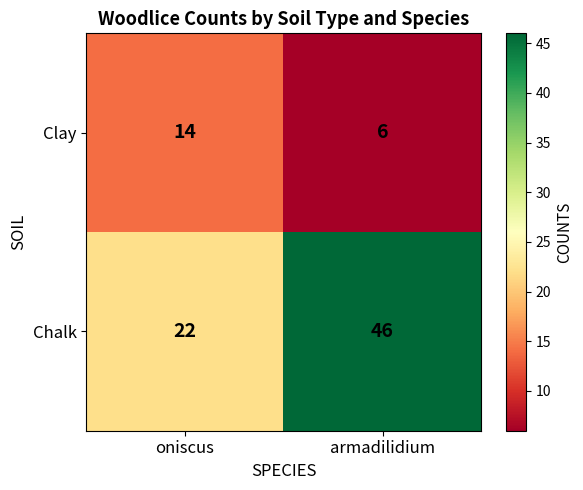

What is the minimum value shown in the chart?

6